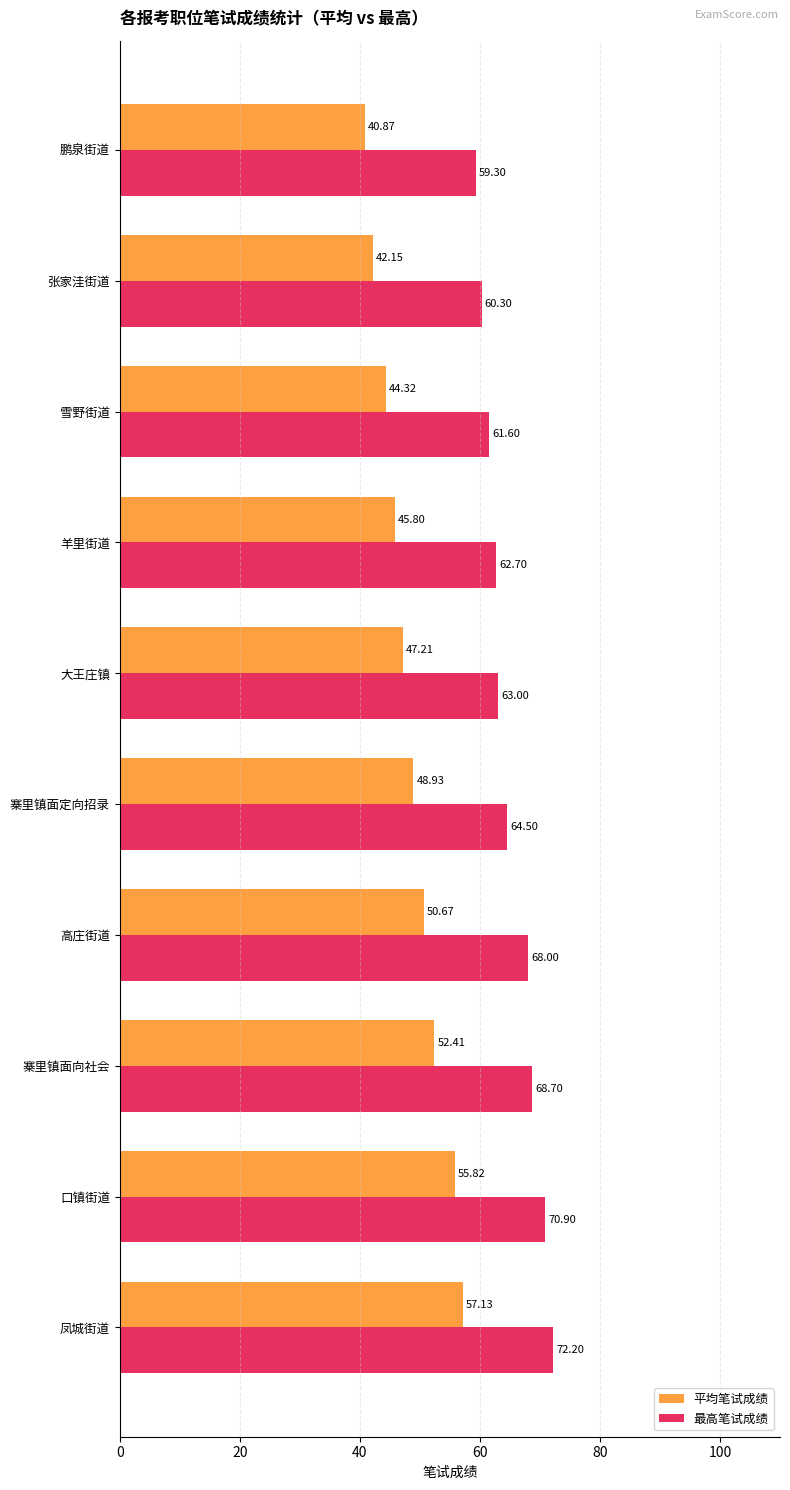

What is the sum of all 最高笔试成绩 values?

651.2